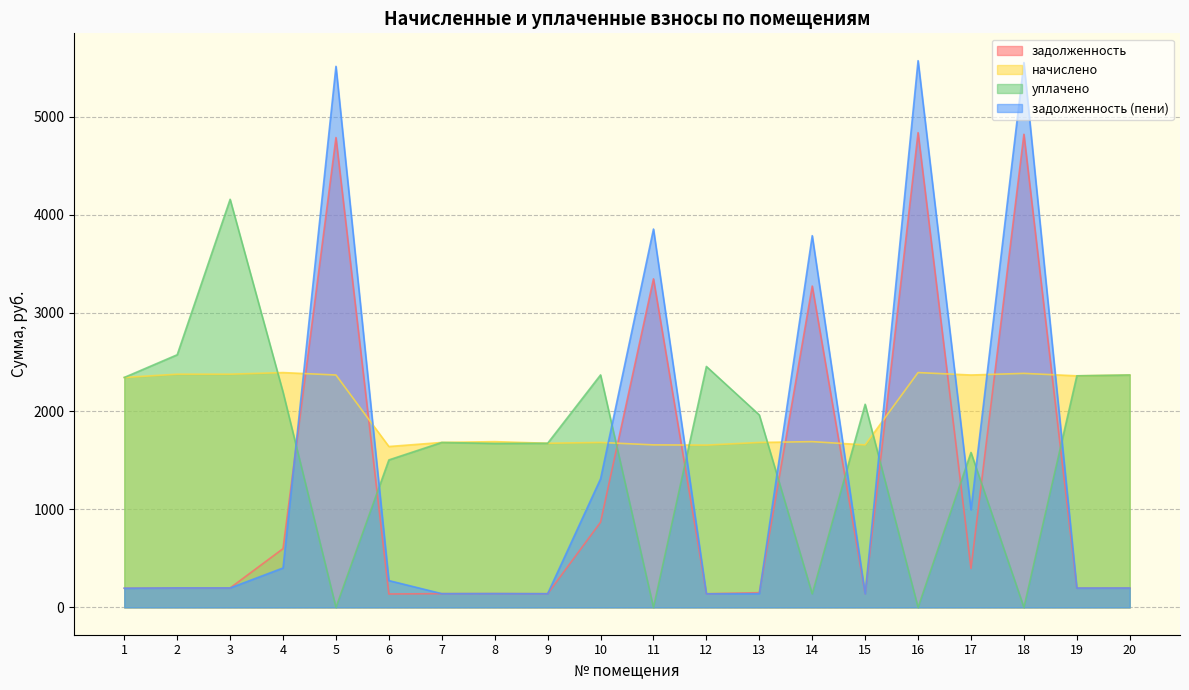

What is the value of the задолженность point at the 20th from the left?

197.3